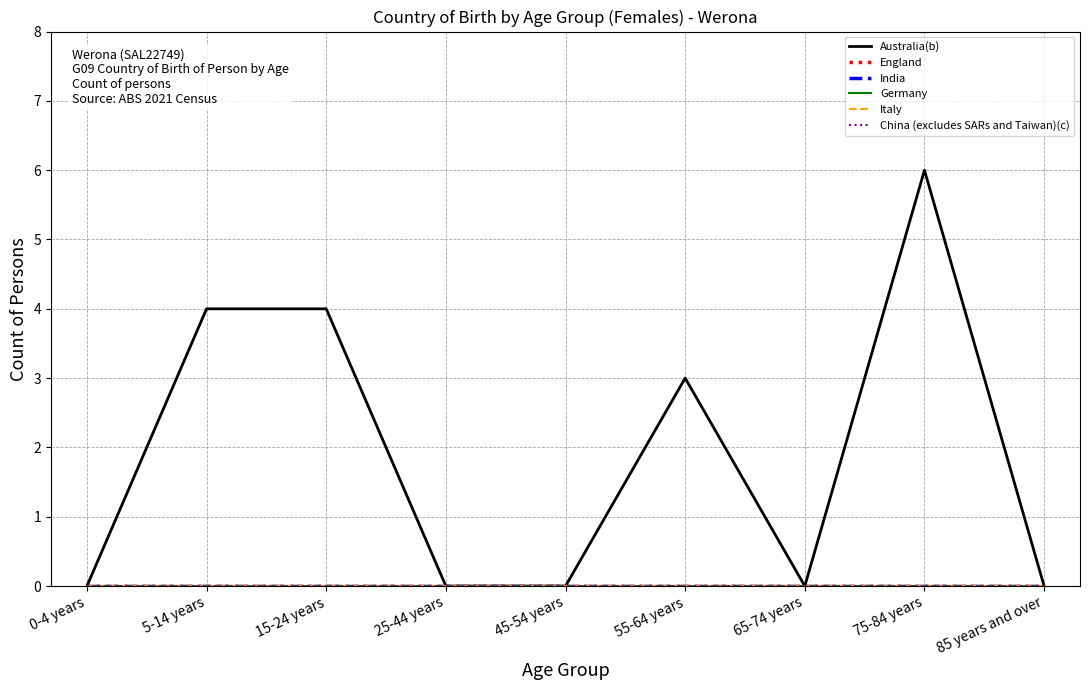

What is the label of the 5th point from the left?

45-54 years